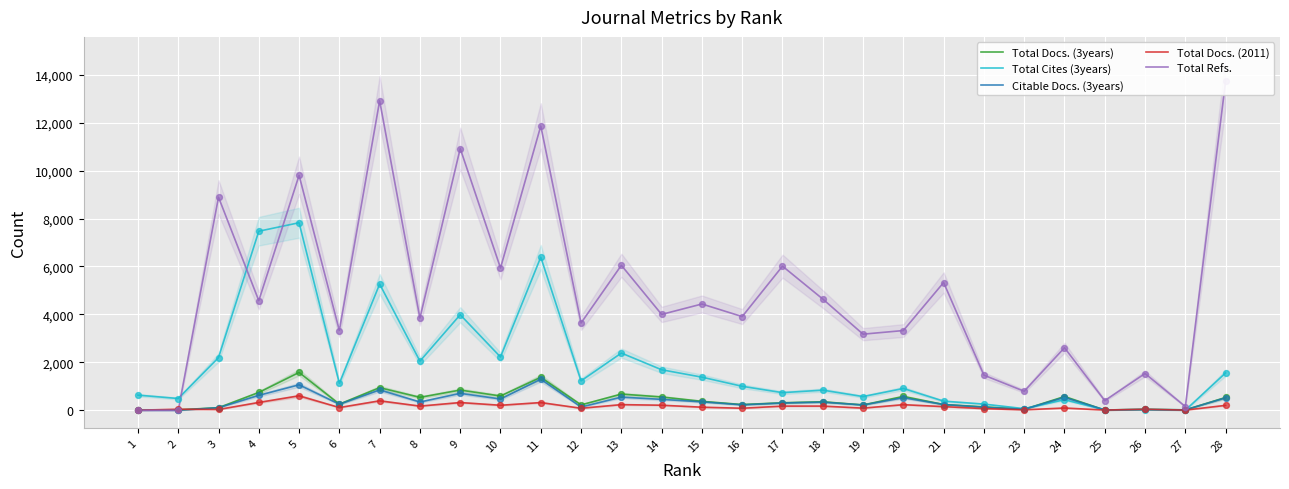

What are all the series names shown in the legend?

Total Docs. (3years), Total Cites (3years), Citable Docs. (3years), Total Docs. (2011), Total Refs.